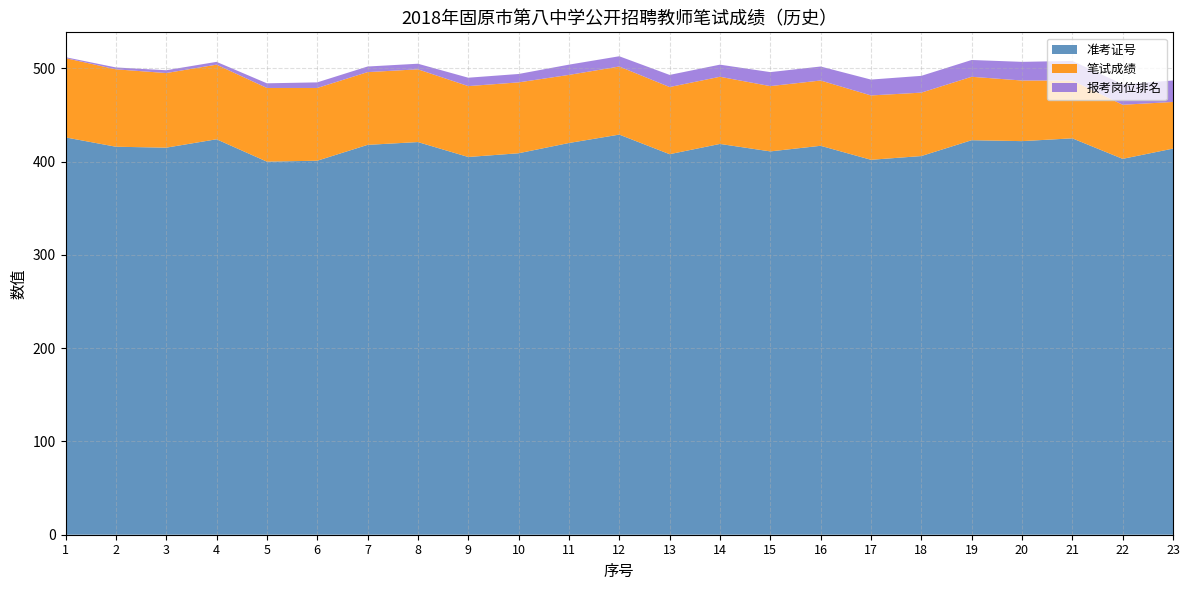

Reading left to right, what are all the values shown in this chart?

准考证号: 1=426	2=416	3=415	4=424	5=400	6=401	7=418	8=421	9=405	10=409	11=420	12=429	13=408	14=419	15=411	16=417	17=402	18=406	19=423	20=422	21=425	22=403	23=414
笔试成绩: 1=85	2=83	3=80	4=80	5=79	6=78	7=78	8=78	9=76	10=76	11=73	12=73	13=72	14=72	15=70	16=70	17=69	18=68	19=68	20=65	21=62	22=58	23=50
报考岗位排名: 1=1	2=2	3=3	4=3	5=5	6=6	7=6	8=6	9=9	10=9	11=11	12=11	13=13	14=13	15=15	16=15	17=17	18=18	19=18	20=20	21=21	22=22	23=23